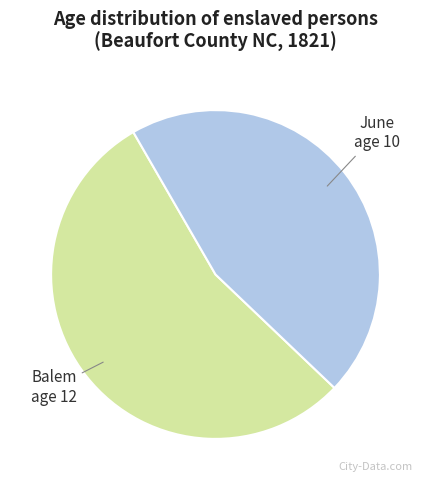

Is there a majority slice in this chart?

Yes